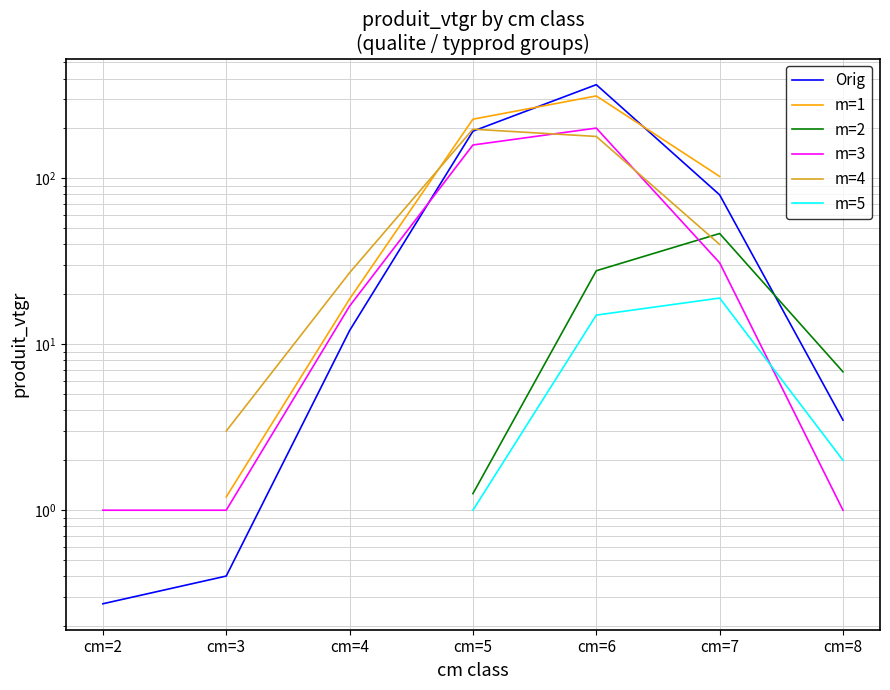

What is the difference between the maximum and minimum values in the m=3 series?

200.0